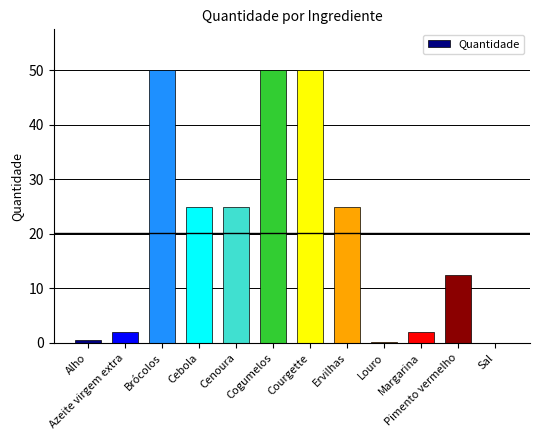

True or false: the data shows 71.8 at Cogumelos.

False